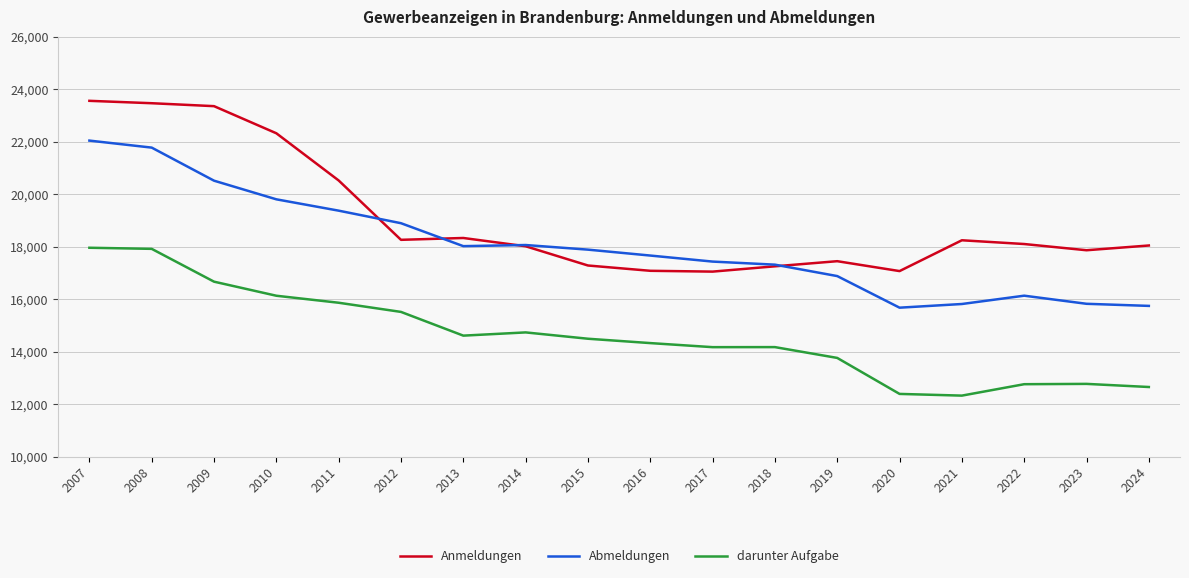

What is the minimum value shown in the chart?

12325